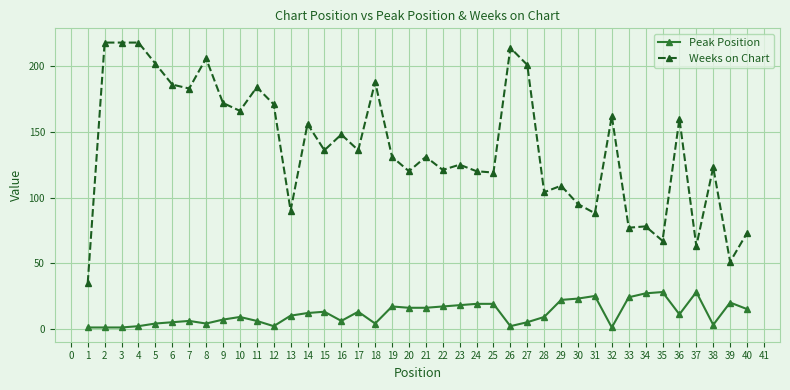

At which label does Weeks on Chart reach its minimum?

1